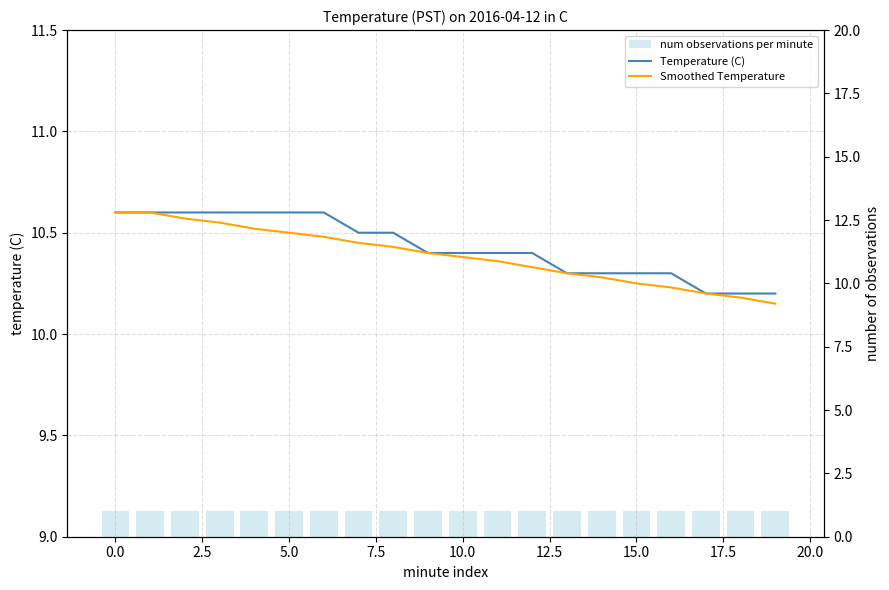

What is the greatest value displayed?

10.6